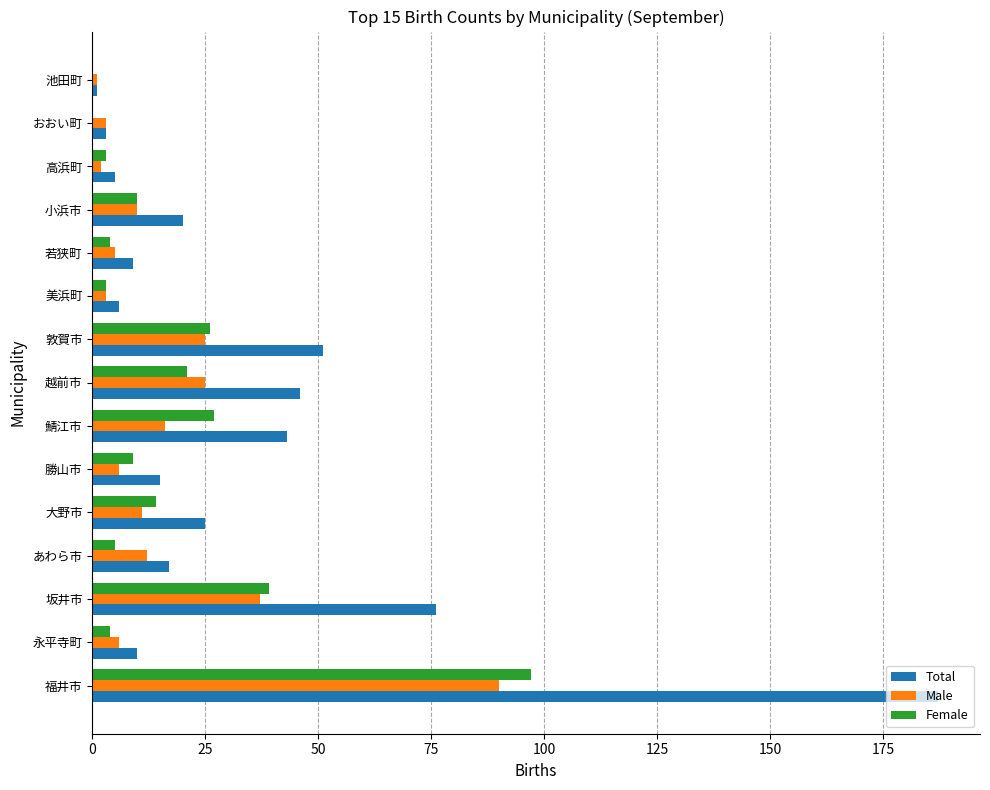

Which series changed the most between あわら市 and 越前市?

Total